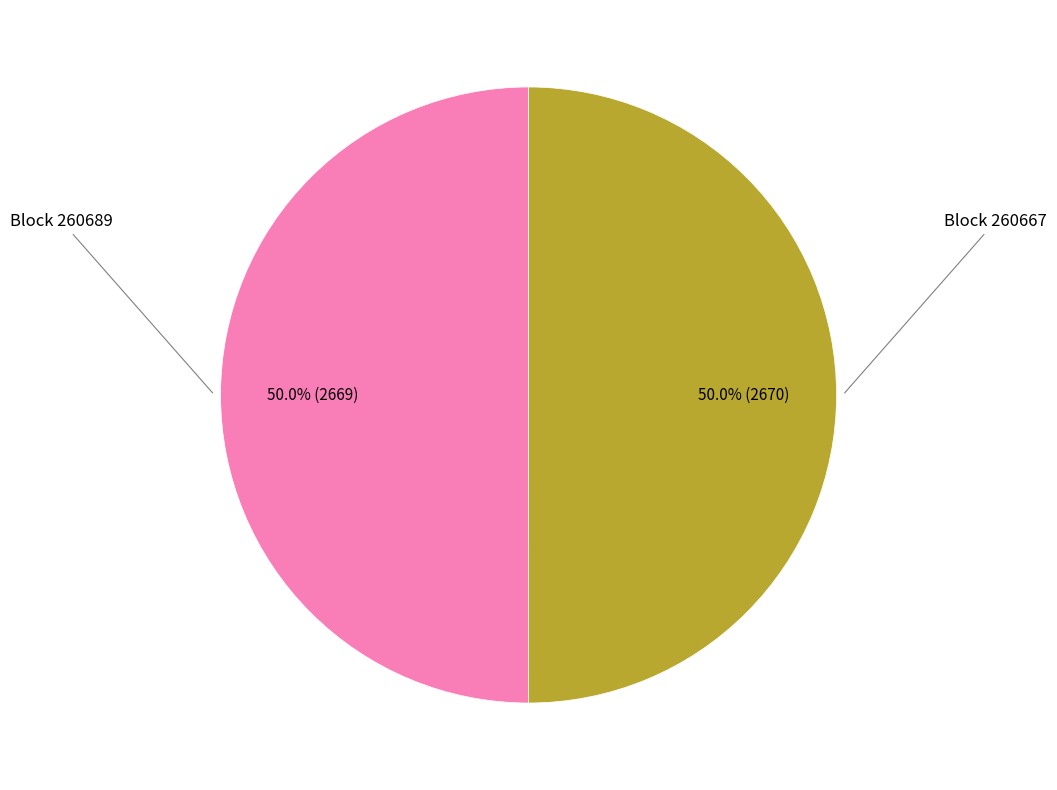

Count the number of slices in the pie.

2